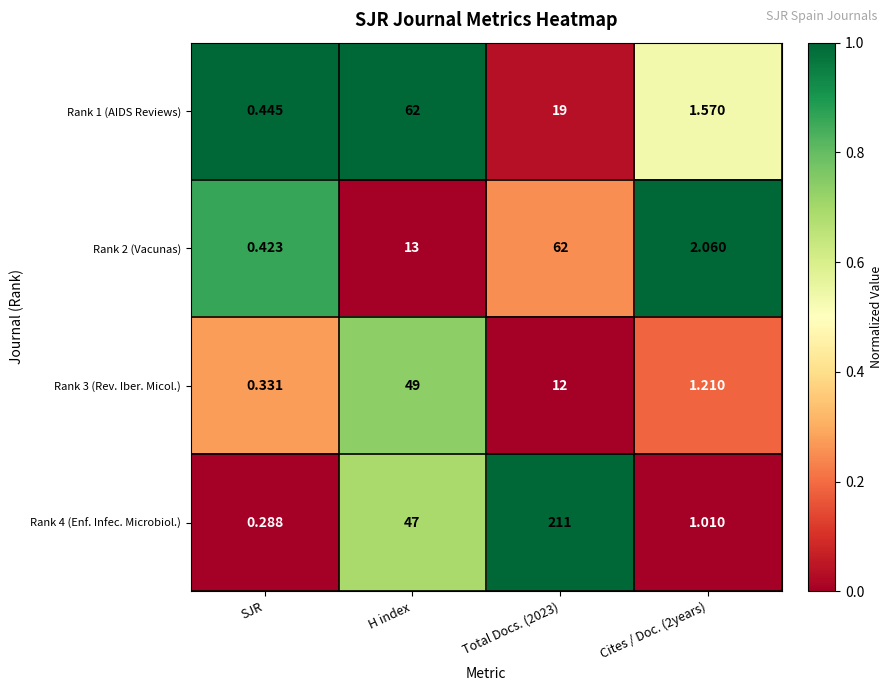

Which category has the highest value in the Rank 1 (AIDS Reviews) series?

H index